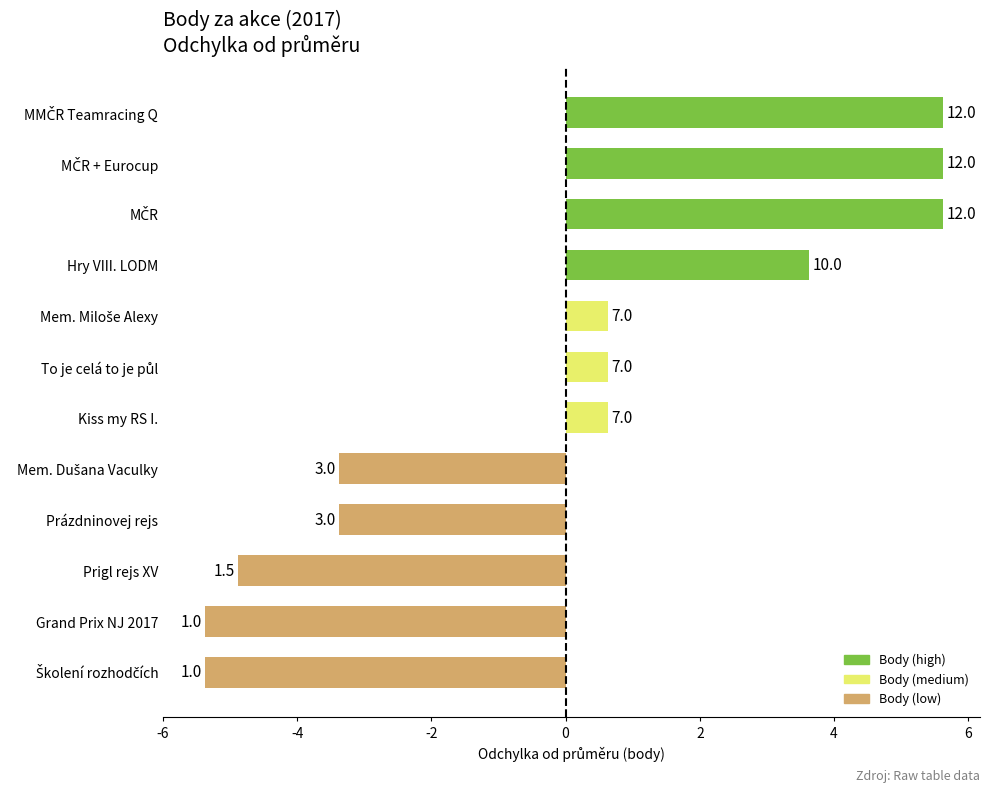

What is the smallest value displayed?

1.0